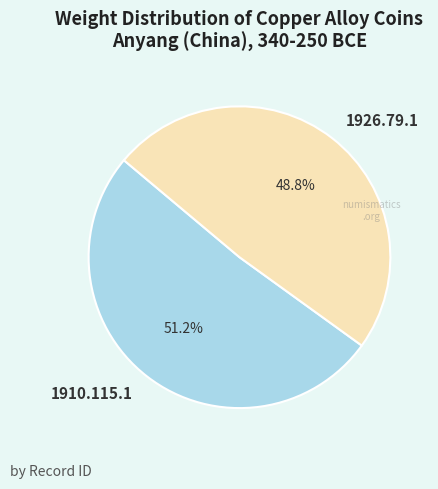

Is there a majority slice in this chart?

Yes